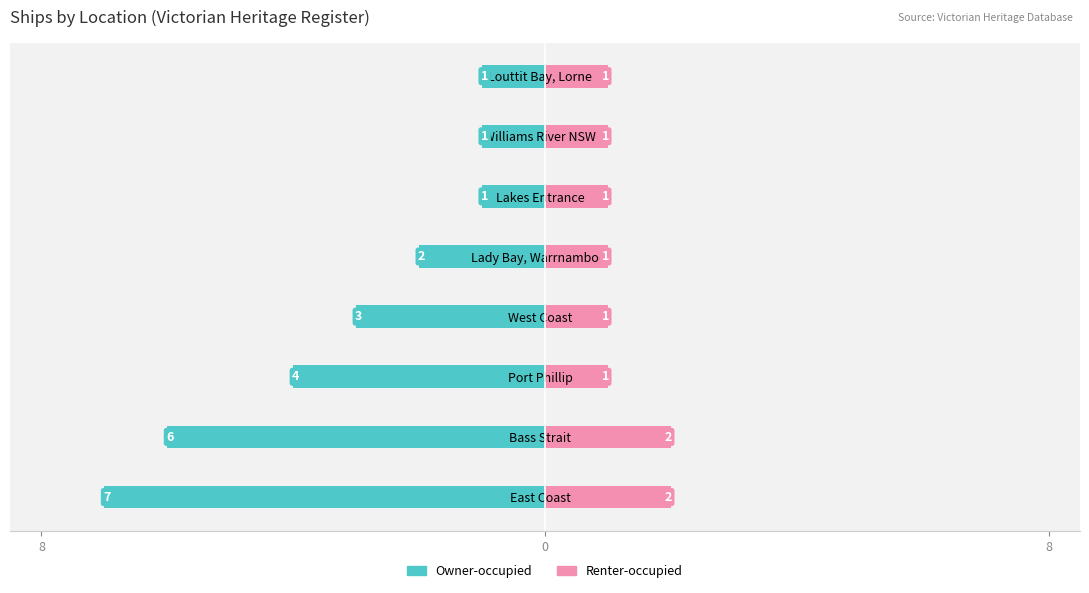

What is the difference between the maximum and minimum values in the Renter-occupied series?

1